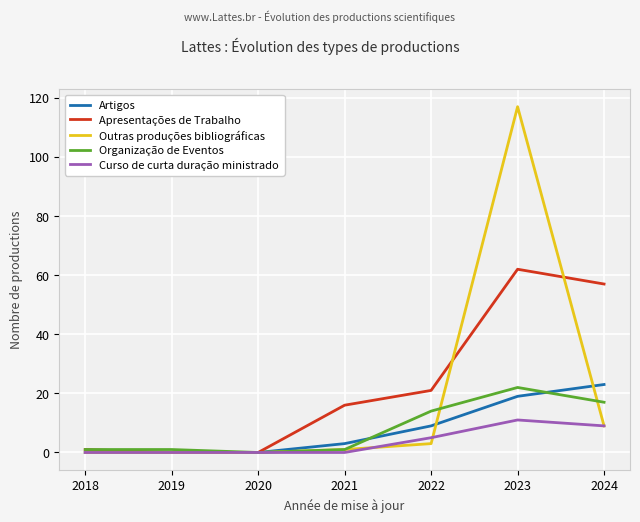

Reading left to right, transcribe all the data shown in this chart.

Artigos: 0	0	0	3	9	19	23
Apresentações de Trabalho: 1	0	0	16	21	62	57
Outras produções bibliográficas: 0	0	0	1	3	117	9
Organização de Eventos: 1	1	0	1	14	22	17
Curso de curta duração ministrado: 0	0	0	0	5	11	9